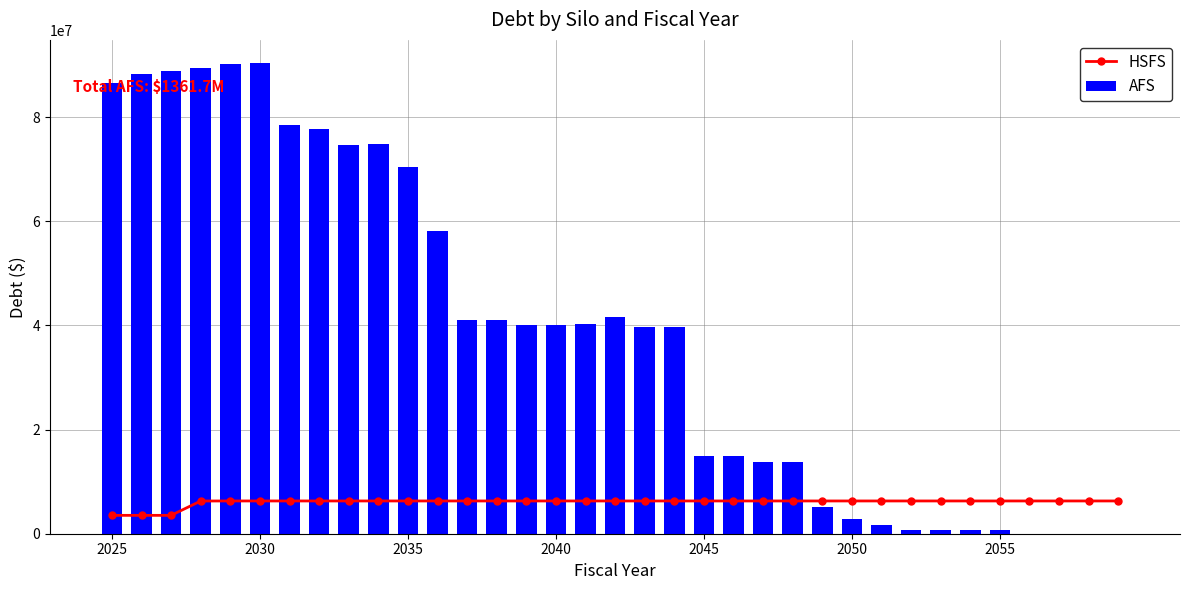

How many positive values does the AFS series have?

31